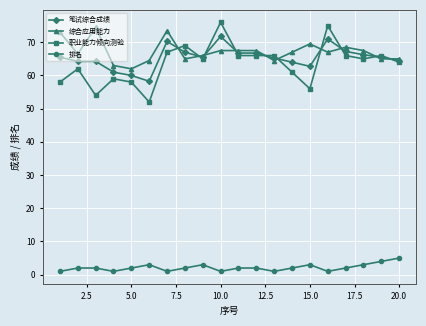

What is the minimum value for 职业能力倾向测验?

52.0